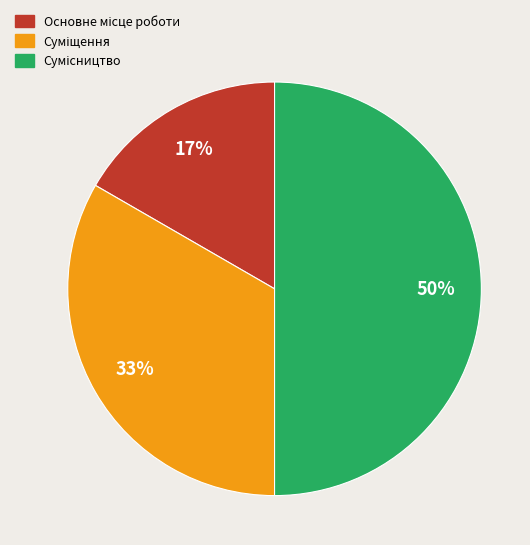

To the nearest percent, what is the difference between the largest and smallest slice percentages?

33%